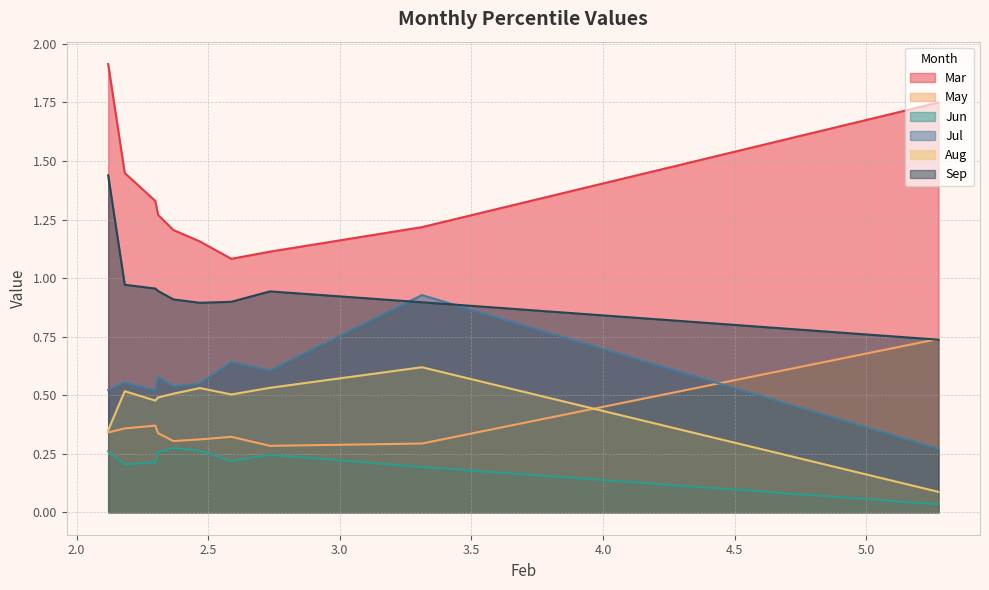

Reading right to left, extract all data points from this chart.

Mar: pct95=1.9	pct85=1.4	pct75=1.3	pct65=1.3	pct55=1.2	pct45=1.2	pct35=1.1	pct25=1.1	pct15=1.2	pct05=1.7
May: pct95=0.3	pct85=0.4	pct75=0.4	pct65=0.3	pct55=0.3	pct45=0.3	pct35=0.3	pct25=0.3	pct15=0.3	pct05=0.7
Jun: pct95=0.3	pct85=0.2	pct75=0.2	pct65=0.3	pct55=0.3	pct45=0.3	pct35=0.2	pct25=0.2	pct15=0.2	pct05=0.0
Jul: pct95=0.5	pct85=0.6	pct75=0.5	pct65=0.6	pct55=0.5	pct45=0.6	pct35=0.6	pct25=0.6	pct15=0.9	pct05=0.3
Aug: pct95=0.4	pct85=0.5	pct75=0.5	pct65=0.5	pct55=0.5	pct45=0.5	pct35=0.5	pct25=0.5	pct15=0.6	pct05=0.1
Sep: pct95=1.4	pct85=1.0	pct75=1.0	pct65=0.9	pct55=0.9	pct45=0.9	pct35=0.9	pct25=0.9	pct15=0.9	pct05=0.7